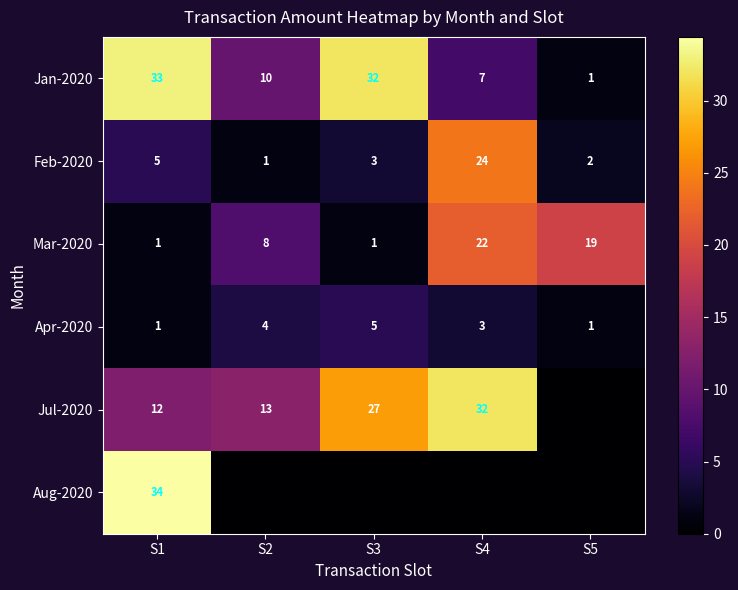

What is the total value across all series at S1?

86